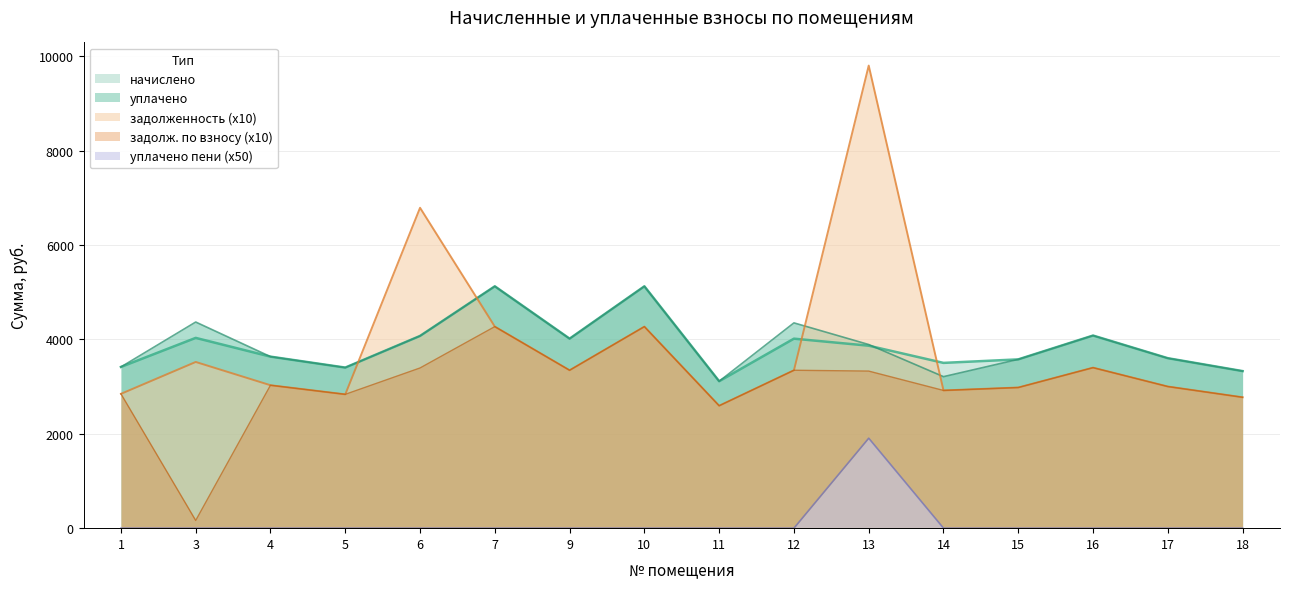

How many values in the nachisleno series exceed 3866?

8